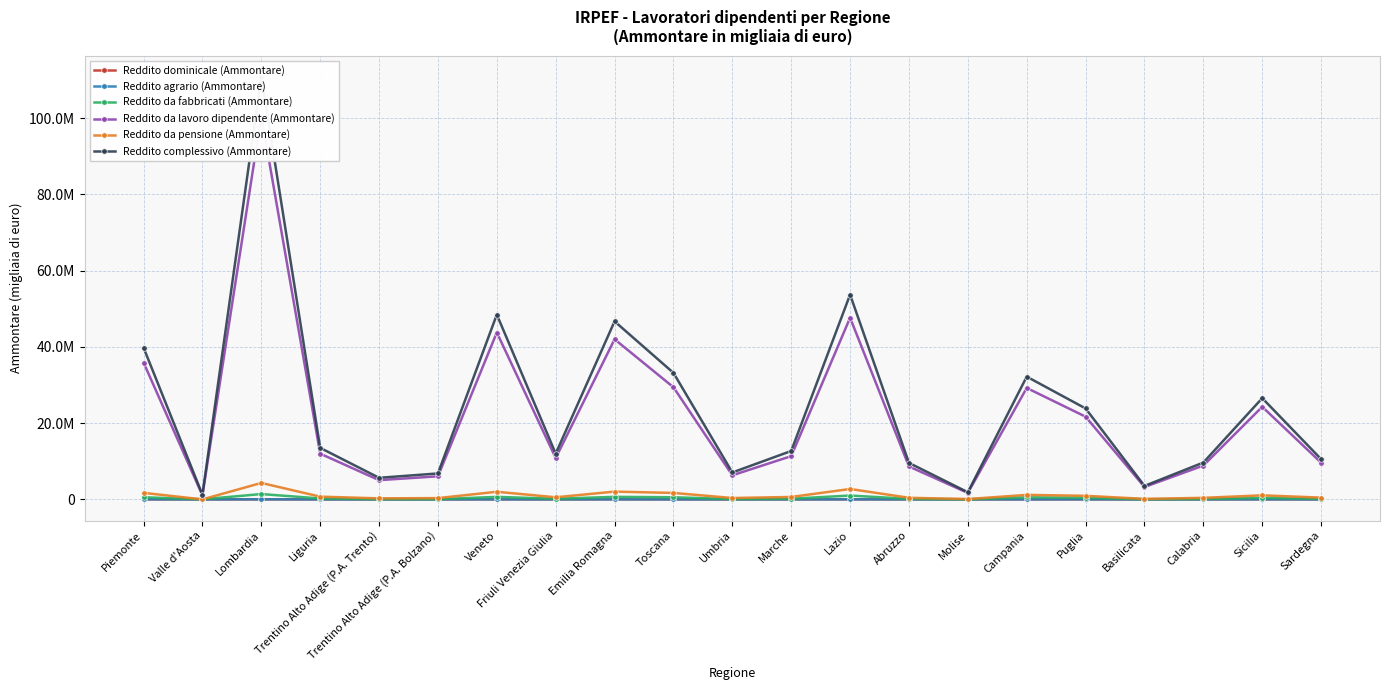

What is the sum of the Reddito da pensione (Ammontare) values at Valle d'Aosta and Lombardia?

4312964